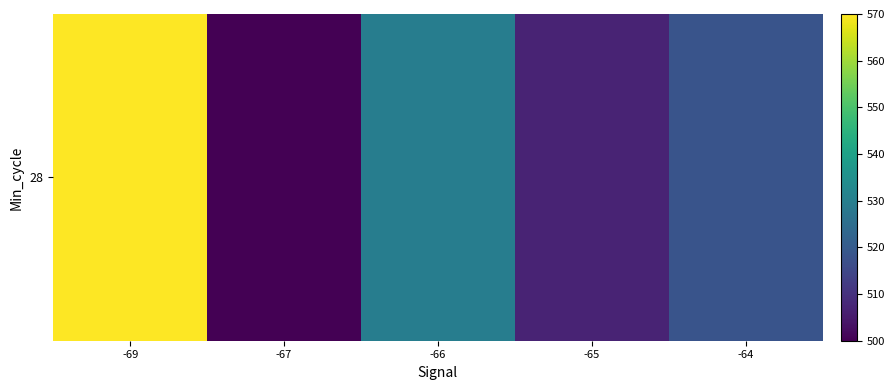

At which label is the value closest to 535?

-66